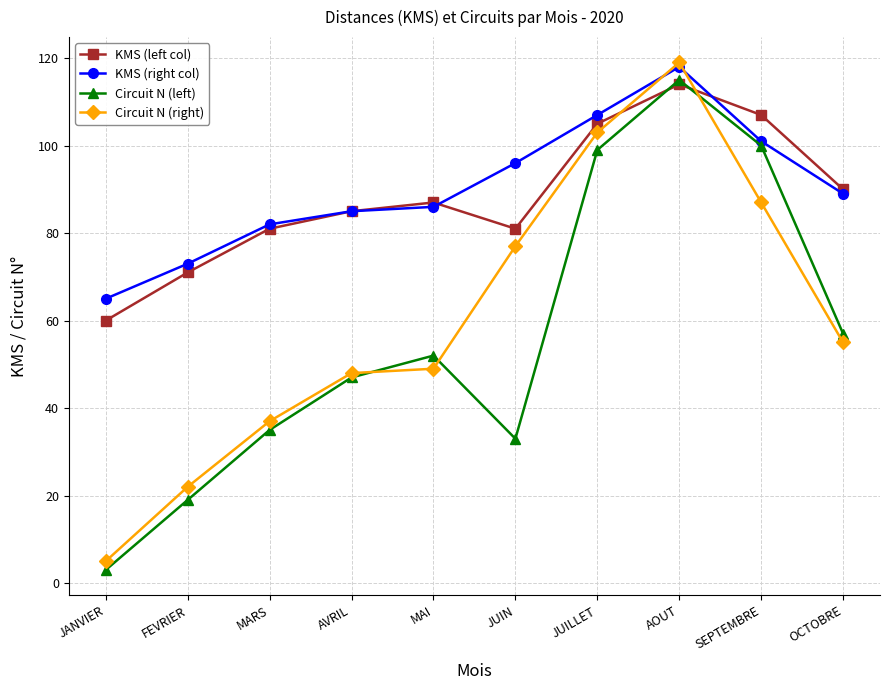

What are all the series names shown in the legend?

KMS (left col), KMS (right col), Circuit N (left), Circuit N (right)